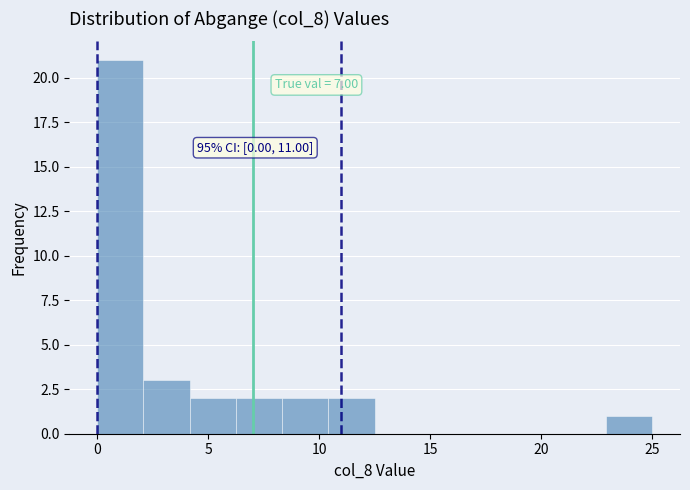

Which range on the x-axis has the tallest bar?

0.0 to 2.0